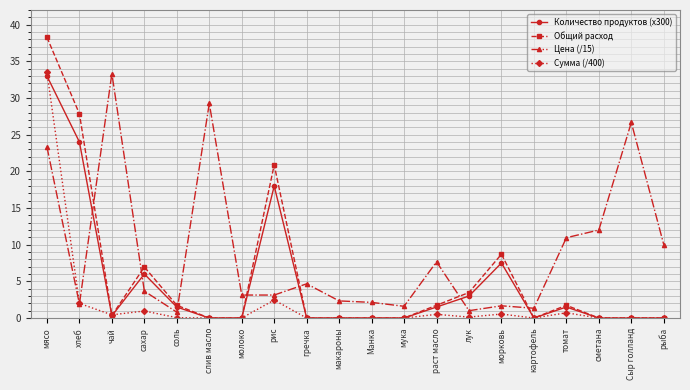

True or false: Общий расход has more than 1 interior local peaks.

True